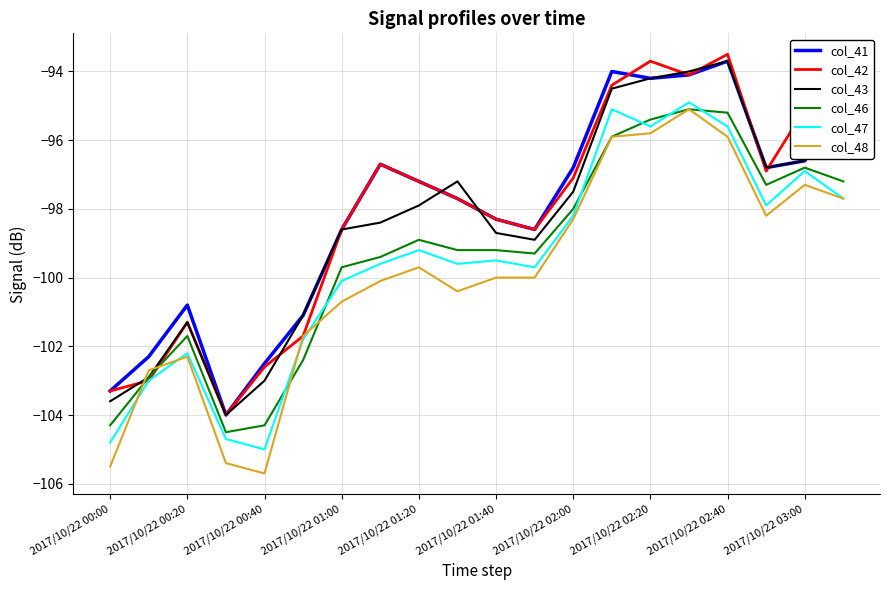

What is the minimum value shown in the chart?

-105.7